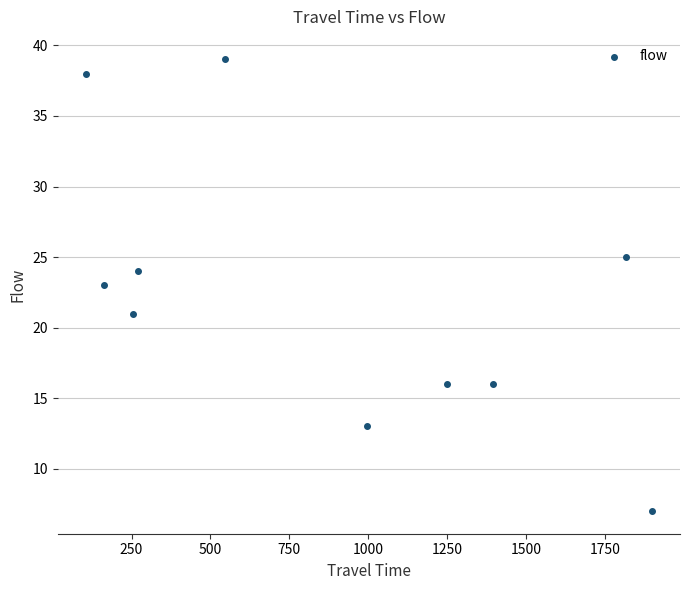

What is the range of Y values (max minus min)?

32